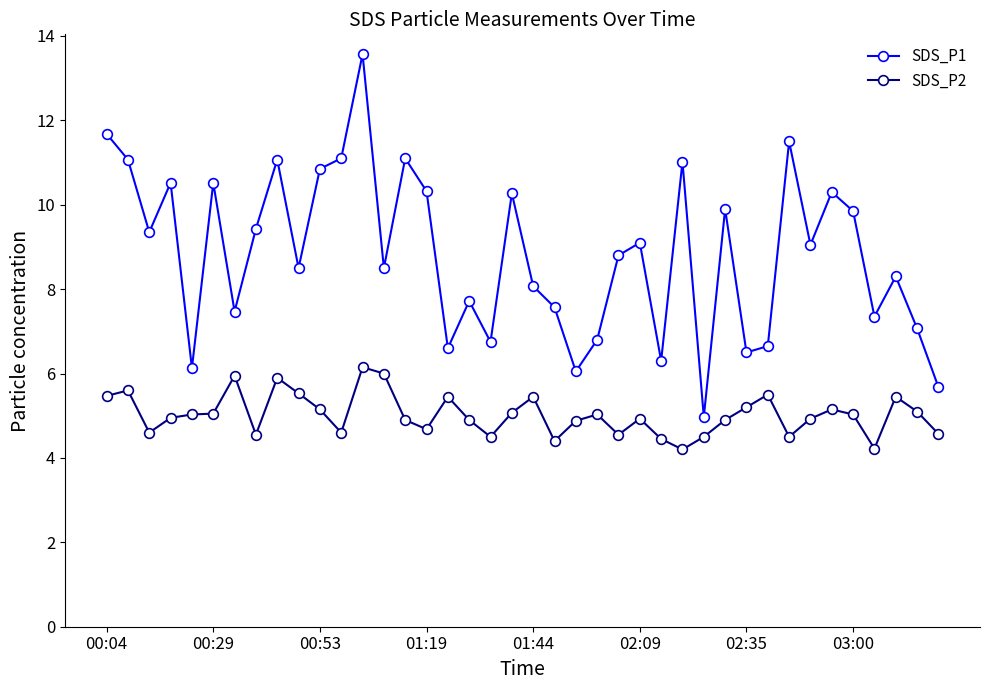

What is the difference between the second highest and second lowest values in the SDS_P2 series?

1.8